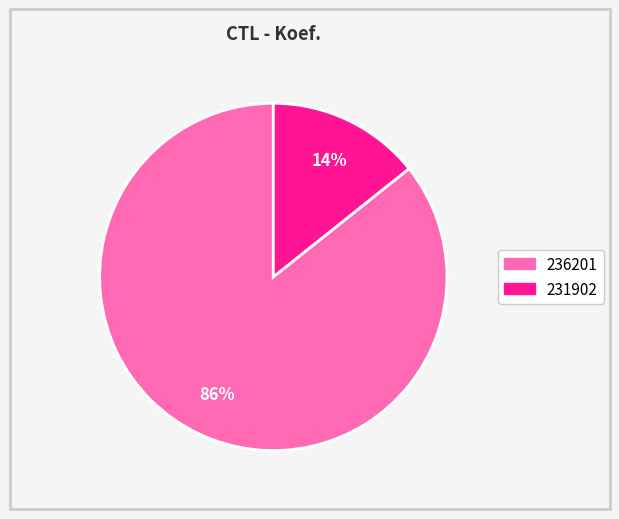

Rank the categories by value from lowest to highest.

231902, 236201